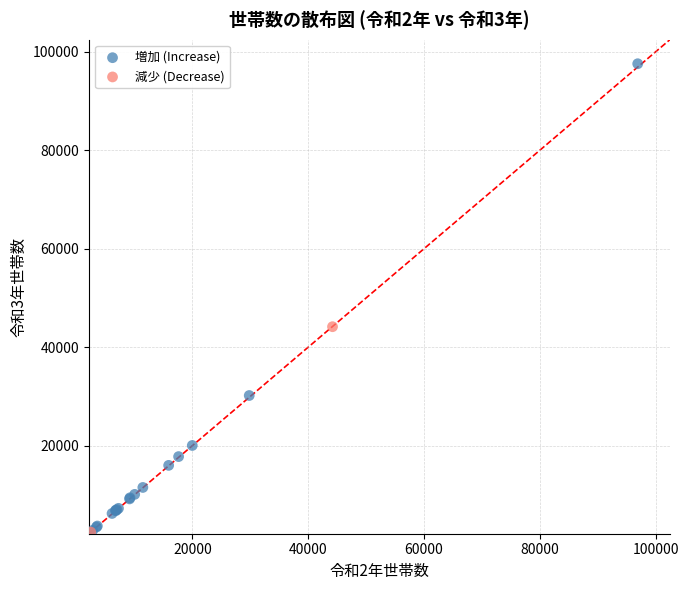

Which series has the widest spread of Y values?

増加 (Increase)